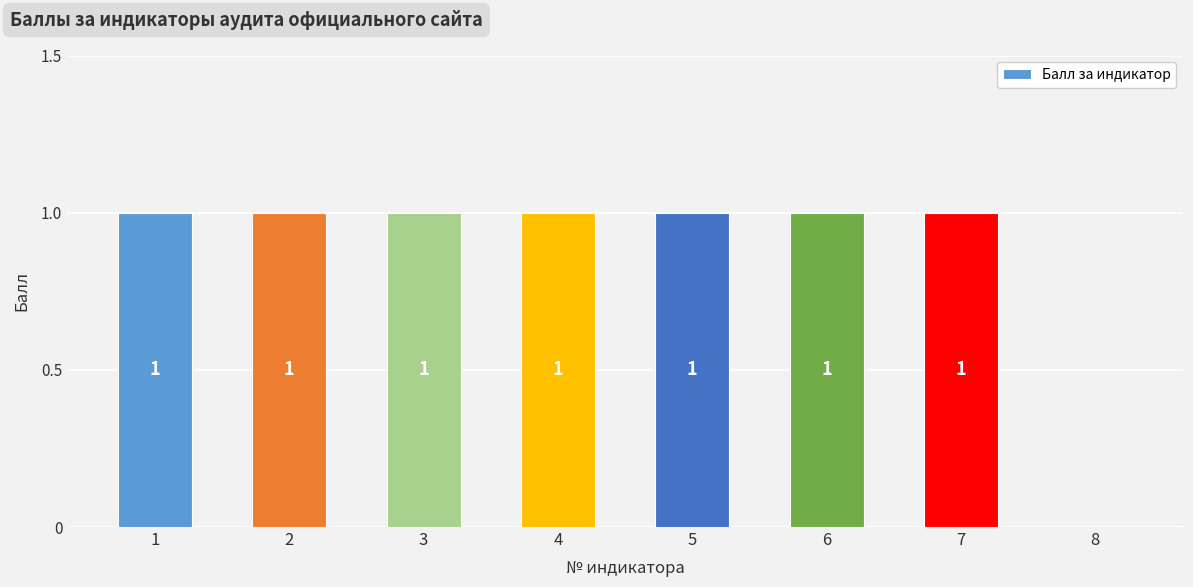

The chart shows a value of 0 at 8. True or false?

True